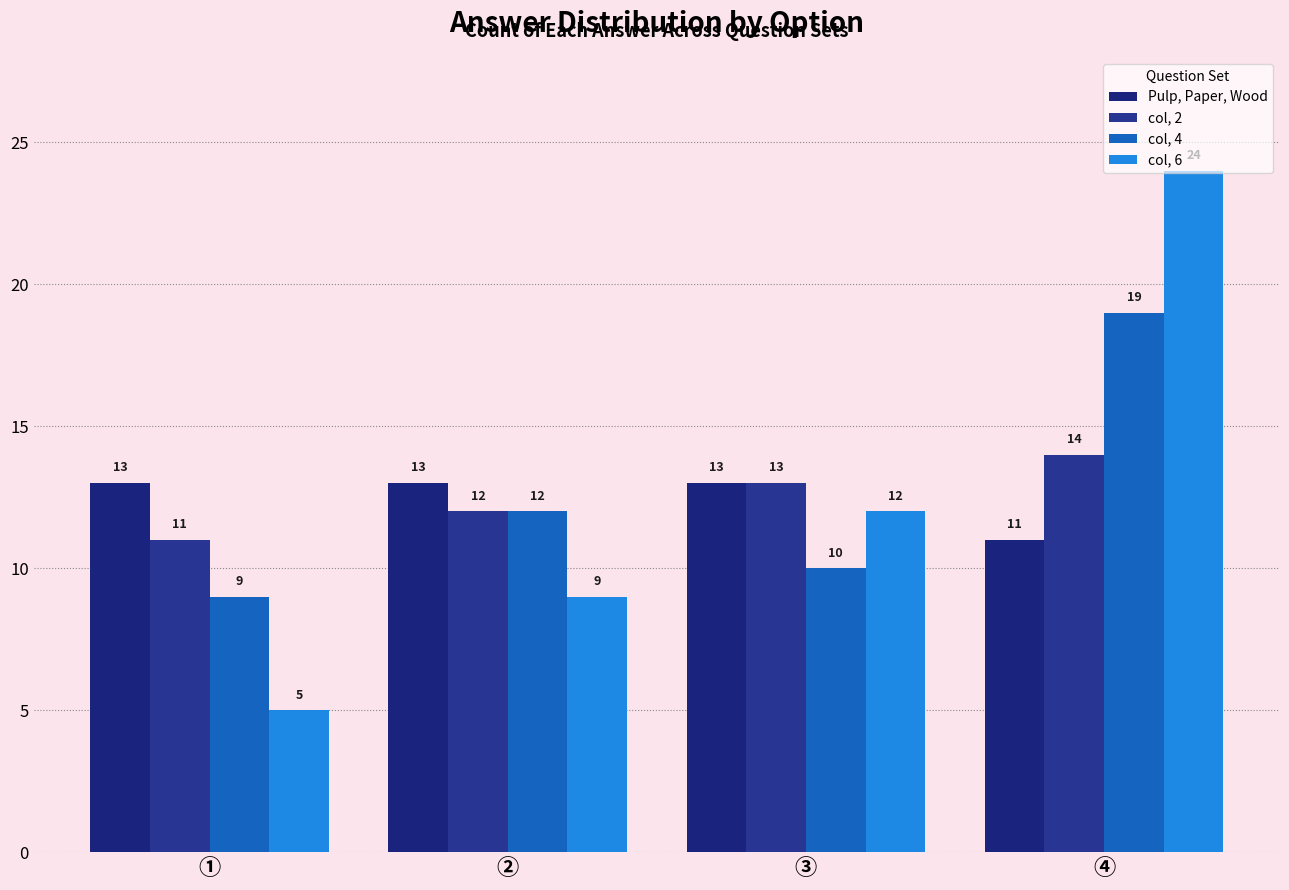

Is the value of Pulp, Paper, Wood at ② greater than the value of col, 4 at ②?

Yes